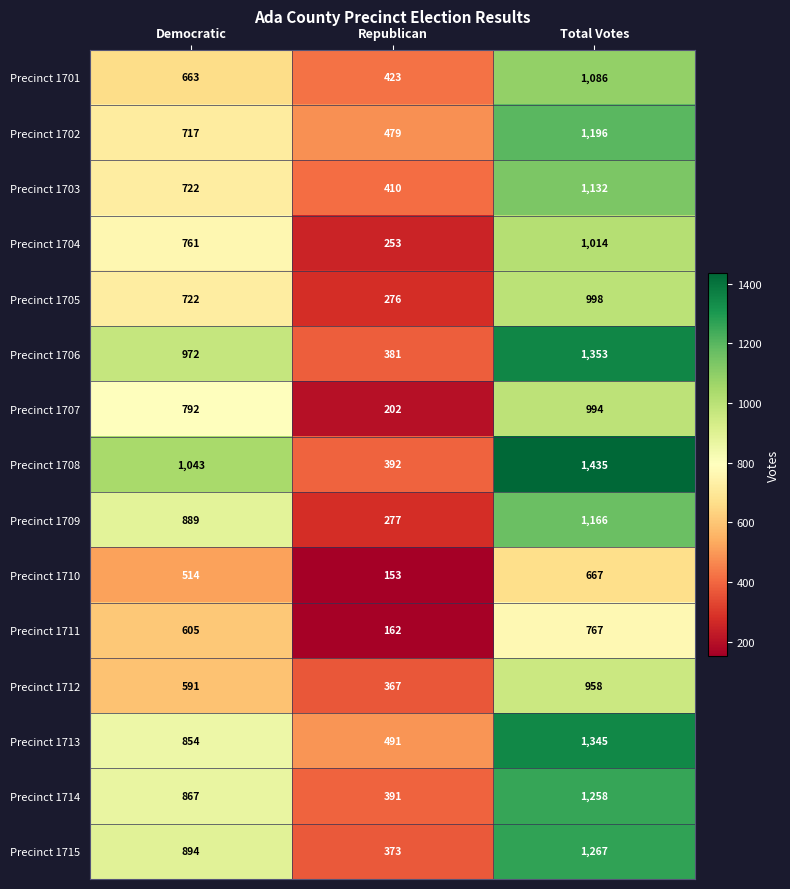

Is it true that Precinct 1715 equals 83 at Republican?

False